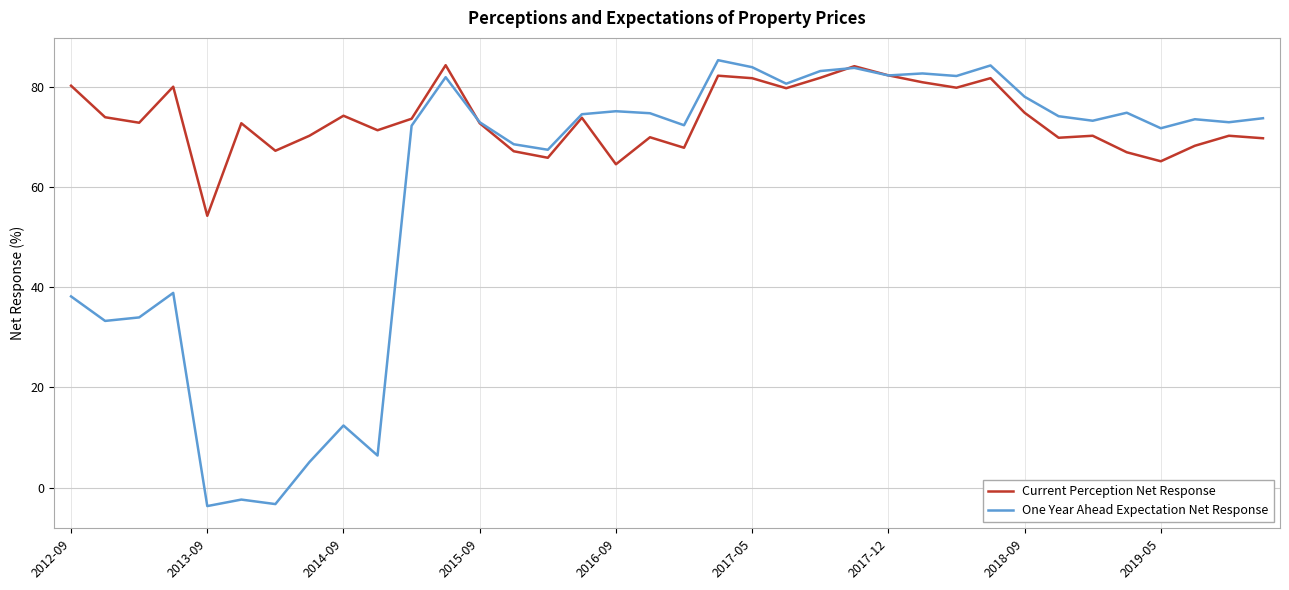

Which series has the largest range (max minus min)?

One Year Ahead Expectation Net Response